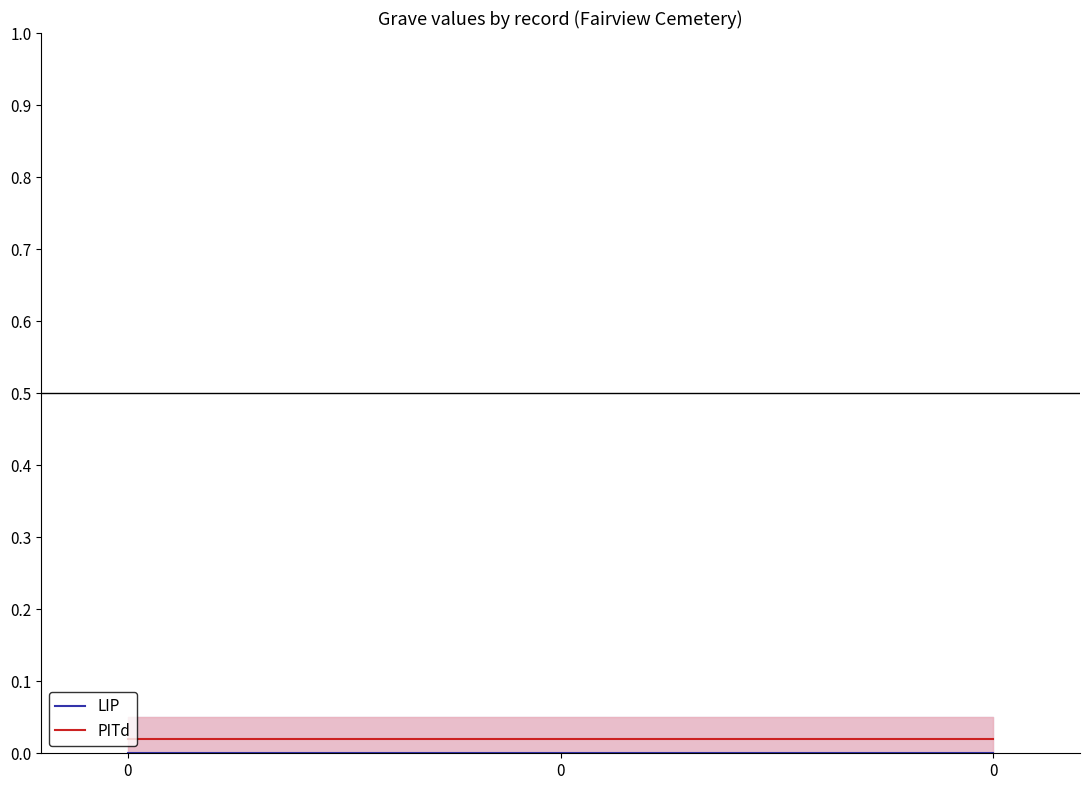

How many data points does each series have?

3